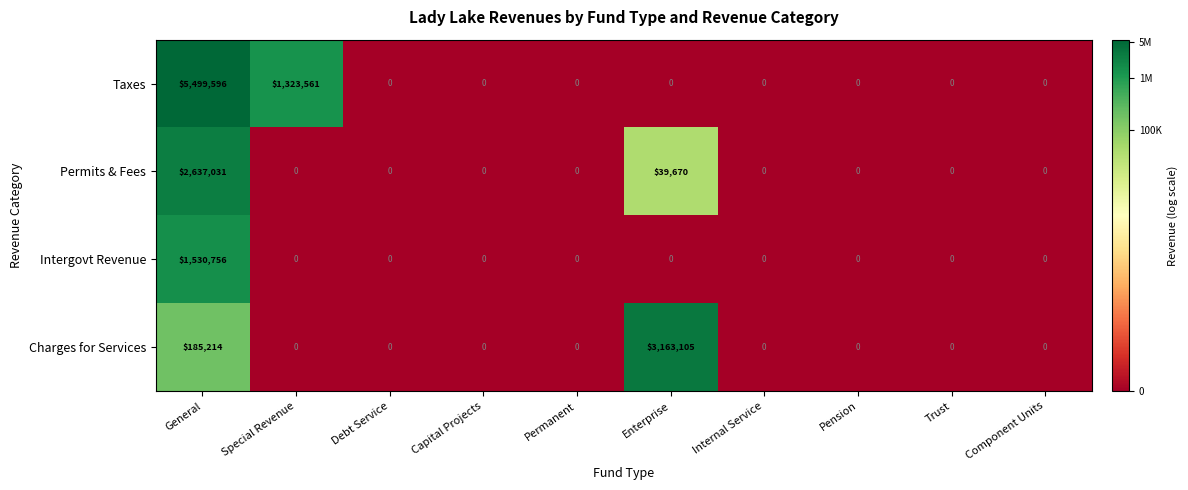

What is the sum of all Charges for Services values?

3348319